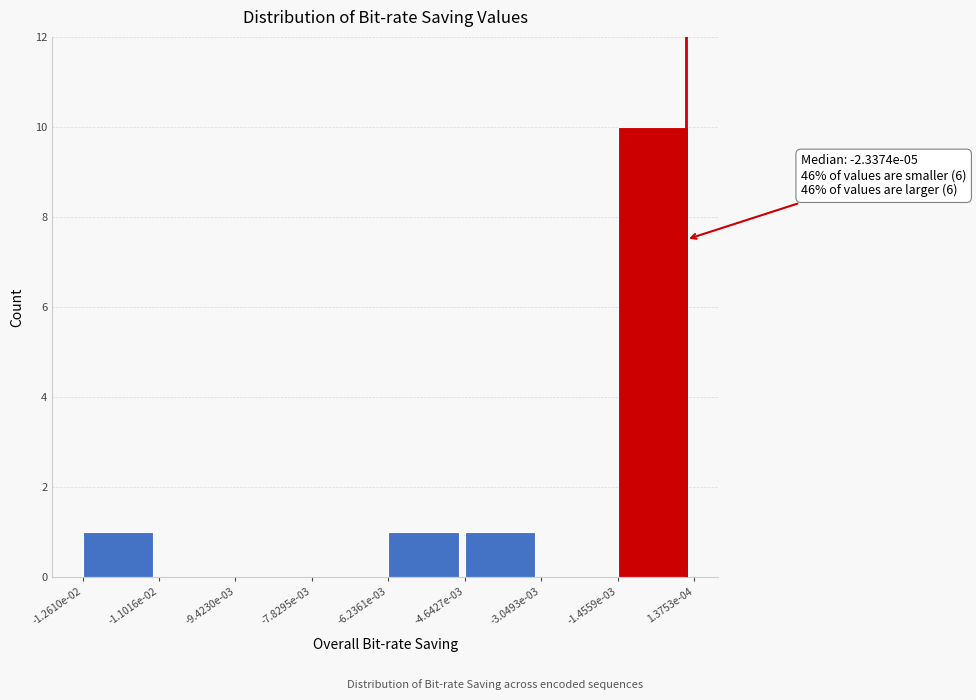

Reading right to left, what are all the values shown in this chart?

-1.4559e-03=10	-3.0493e-03=0	-4.6427e-03=1	-6.2361e-03=1	-7.8295e-03=0	-9.4230e-03=0	-1.1016e-02=0	-1.2610e-02=1